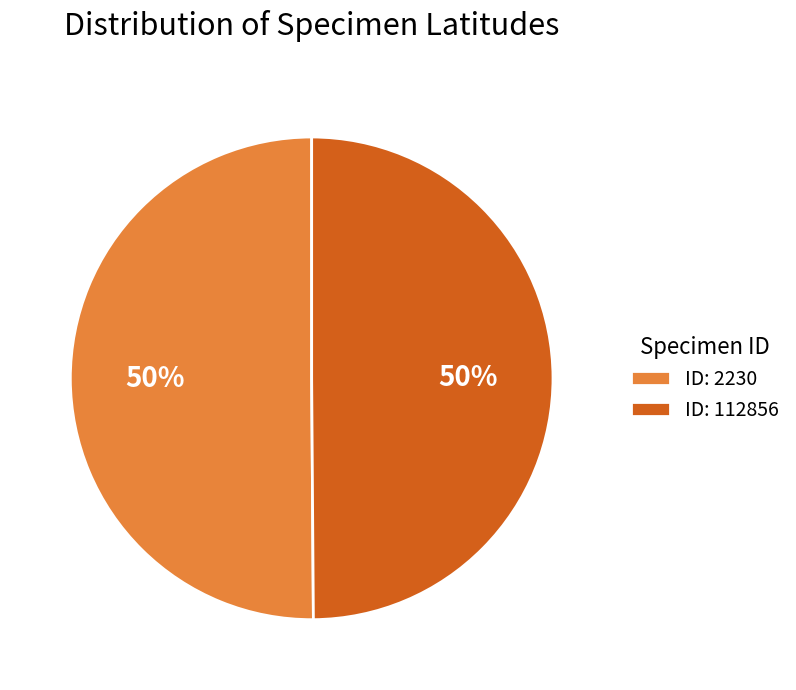

True or false: ID: 112856 accounts for 43% of the total.

False